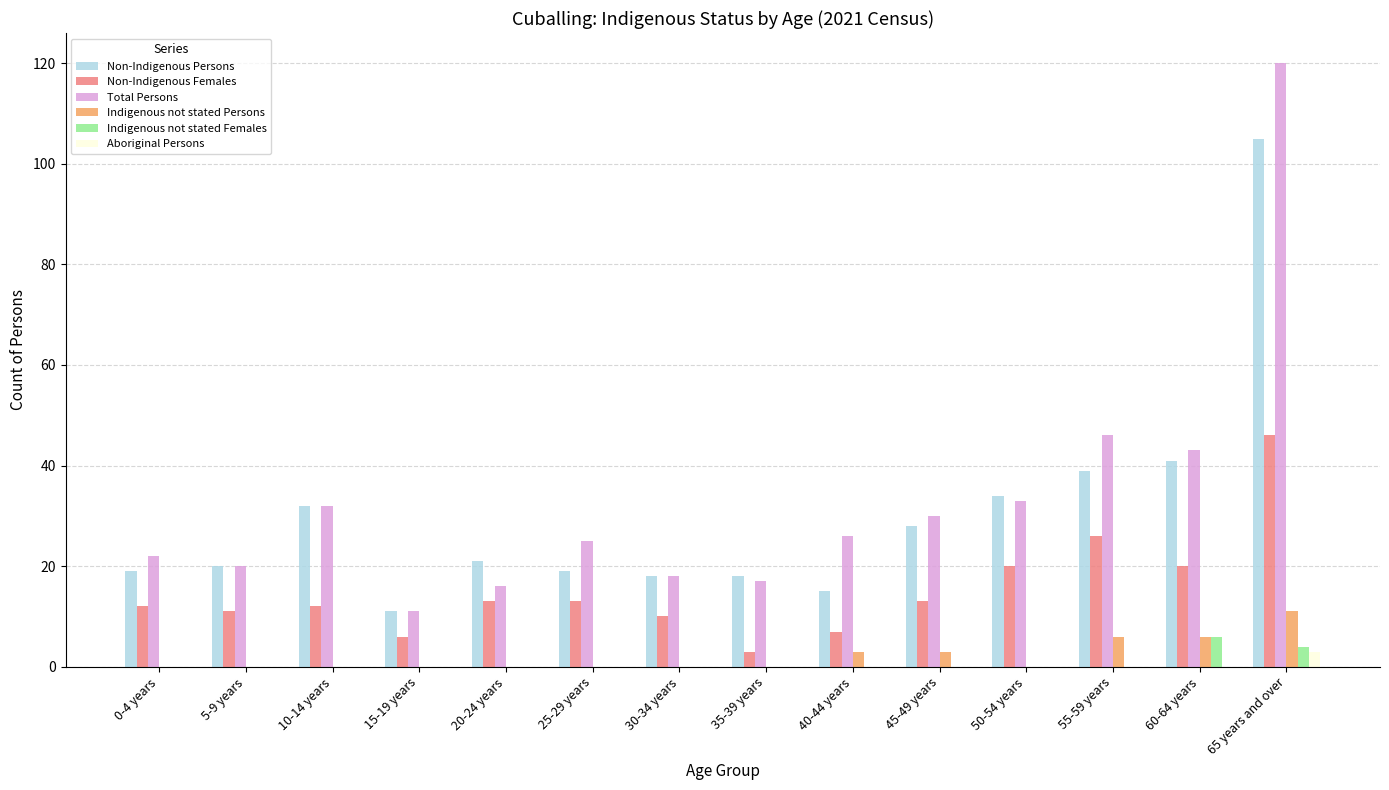

What is the highest value of the Indigenous not stated Females series?

6